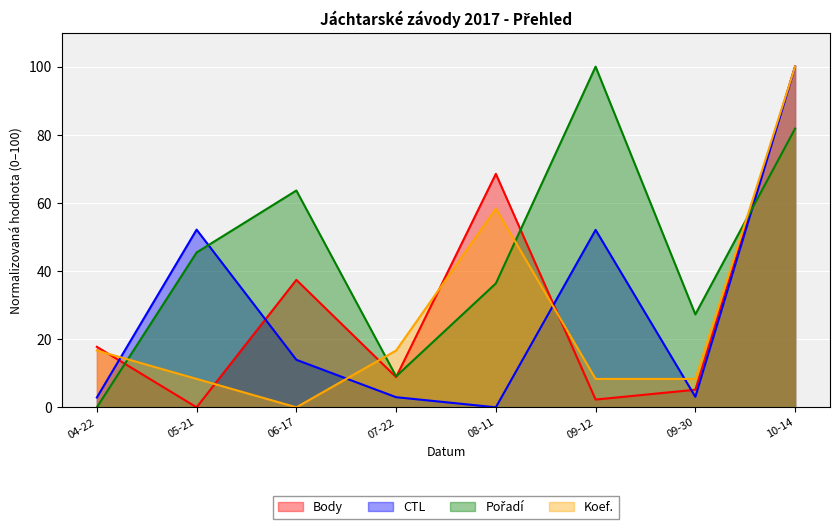

Count the number of data series in this chart.

4